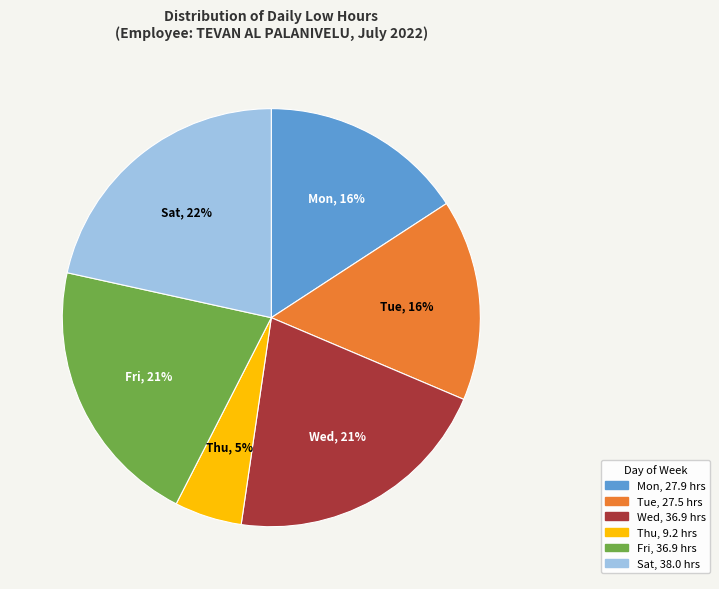

True or false: Thu accounts for 5% of the total.

True